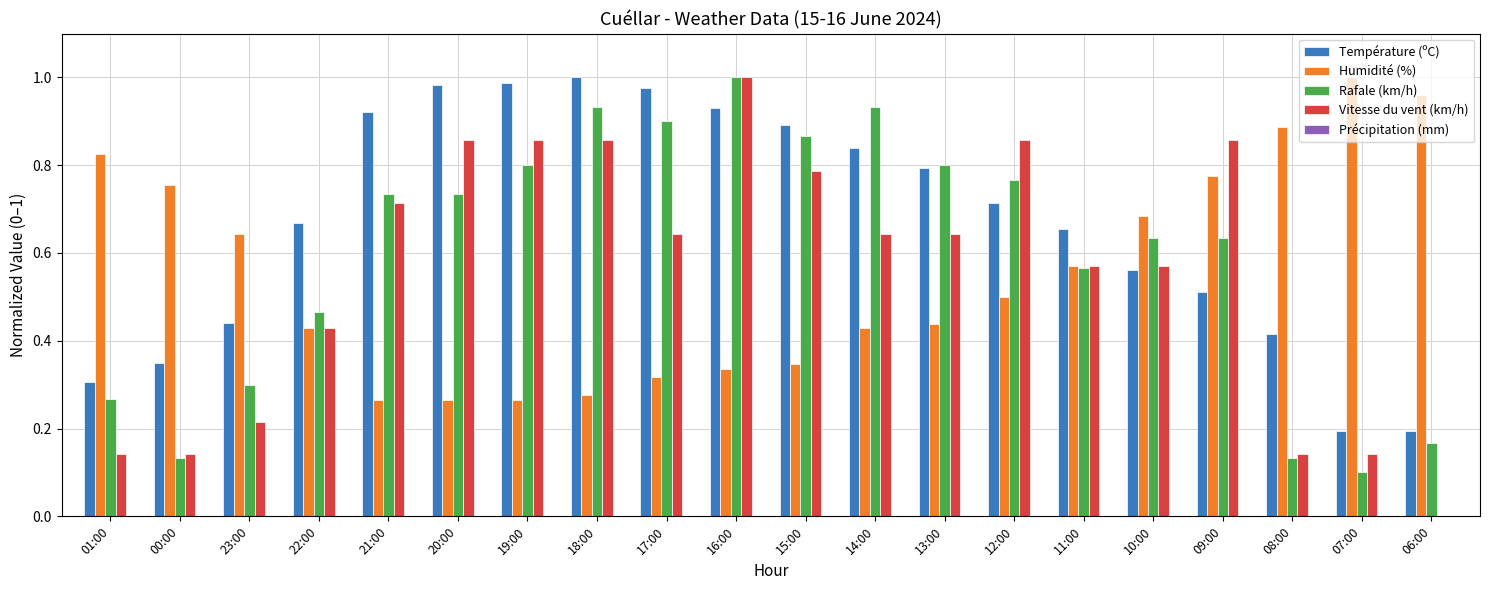

True or false: Humidité (%) has a value of 0.4 at 09:00.

False